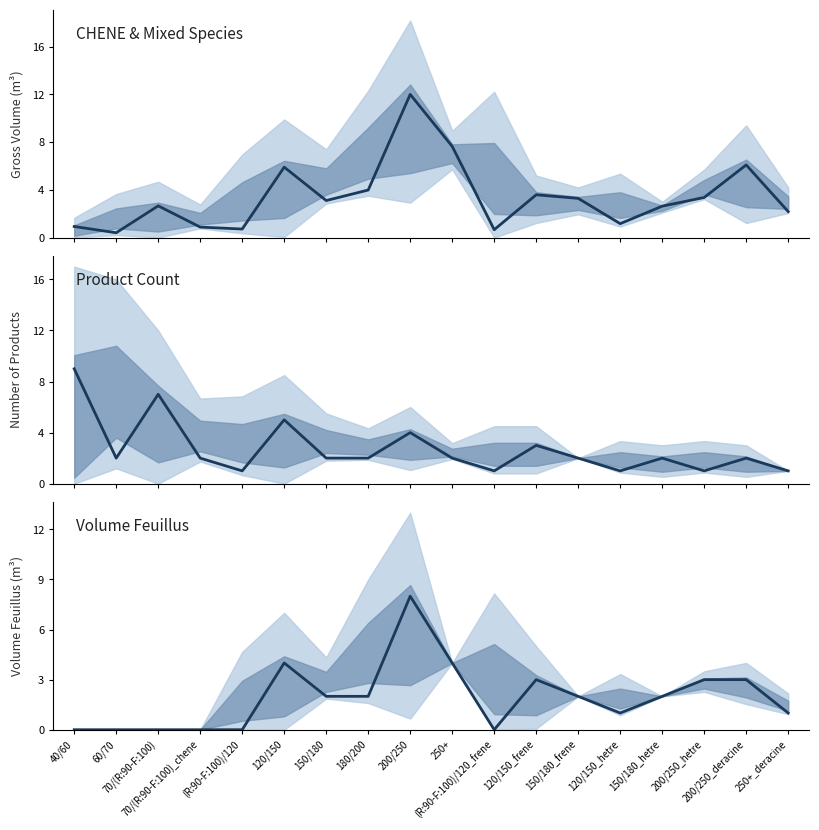

What is the difference between the maximum and minimum values in the Number of Products series?

8.0